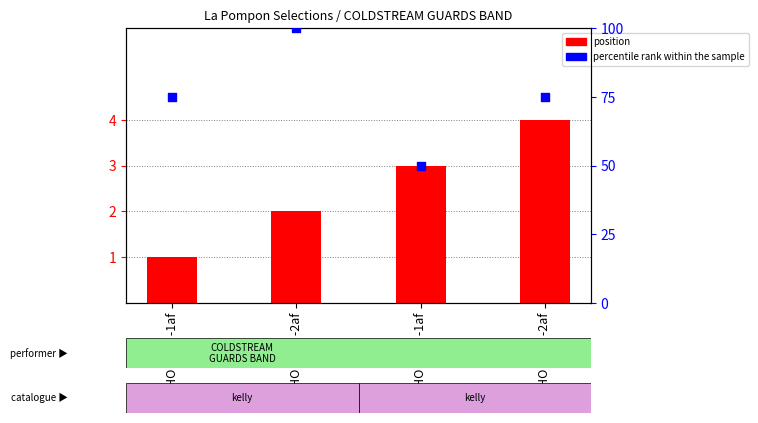

Which series has the widest spread of Y values?

percentile rank within the sample